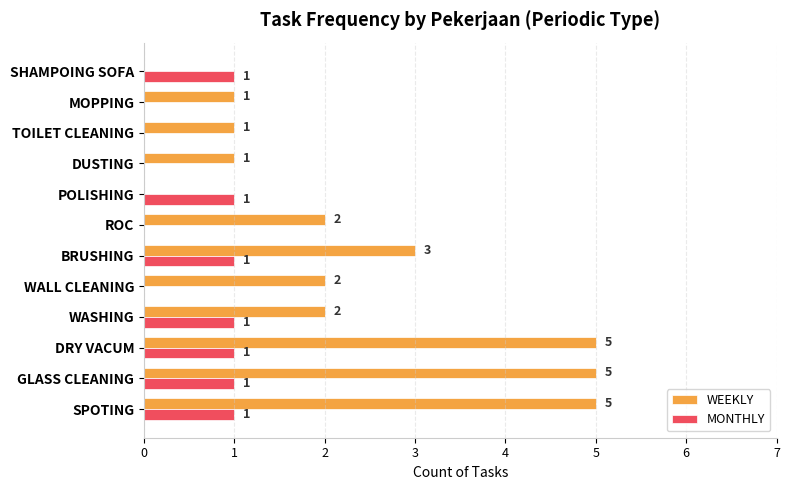

How many WEEKLY values are between 1 and 5?

10